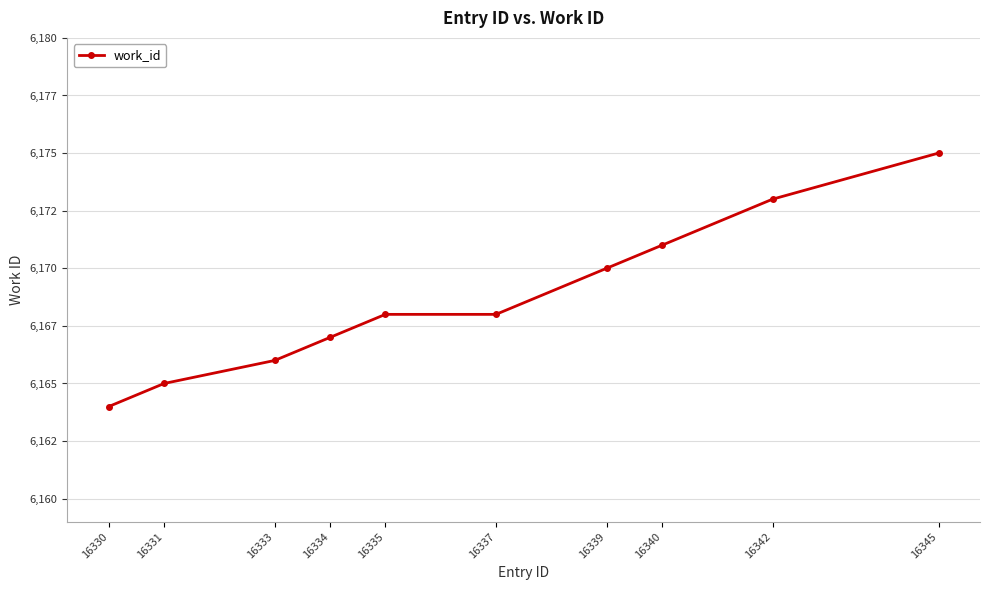

Is this an area chart (filled region under the line)?

No